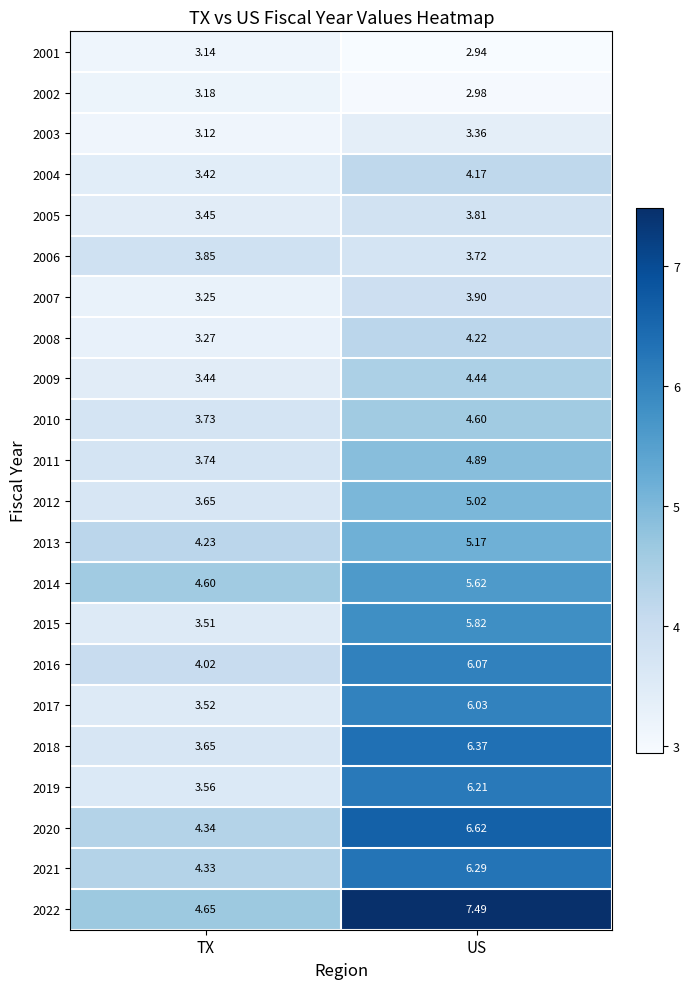

Rank the categories by 2005 value from lowest to highest.

TX, US